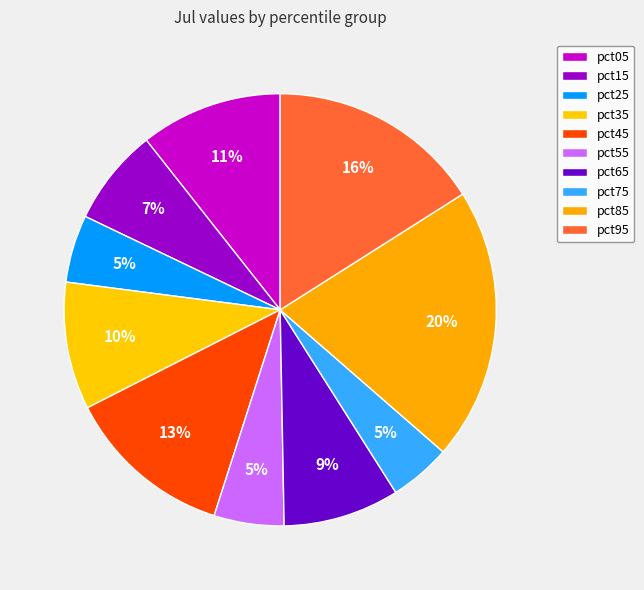

Rank the categories by value from highest to lowest.

pct85, pct95, pct45, pct05, pct35, pct65, pct15, pct55, pct25, pct75